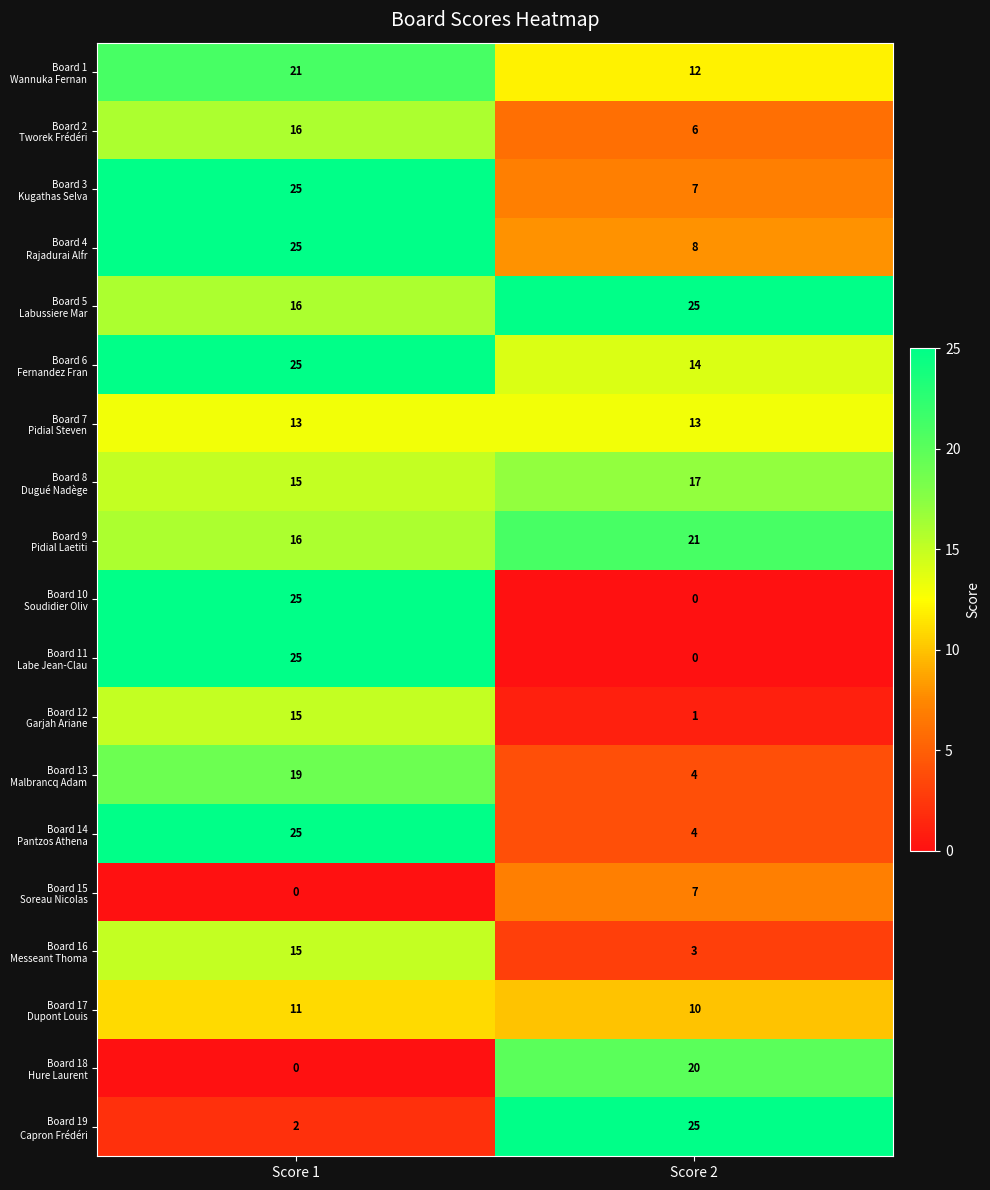

What is the total value across all series at Score 1?

309